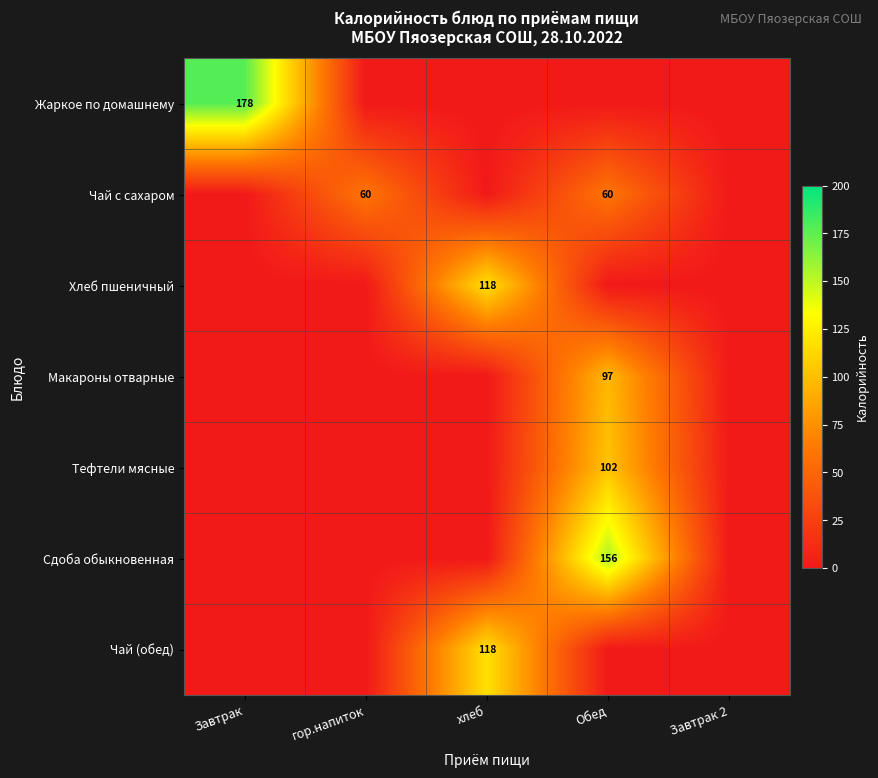

The Макароны отварные series shows 154.3 at Обед. True or false?

False